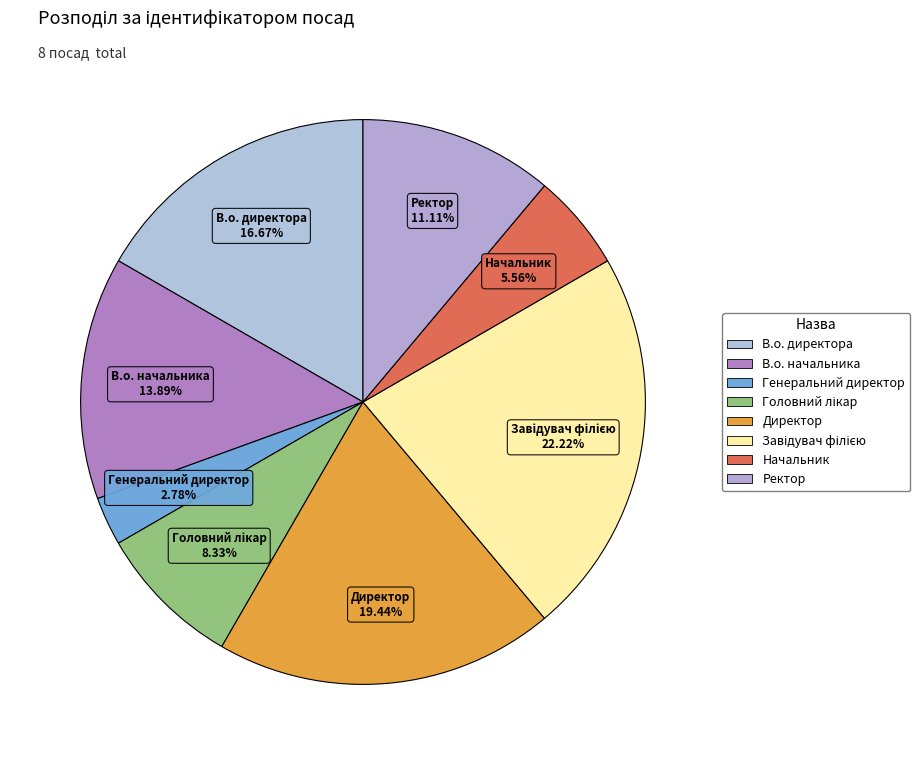

Is it true that Генеральний директор is 3% of the pie?

True